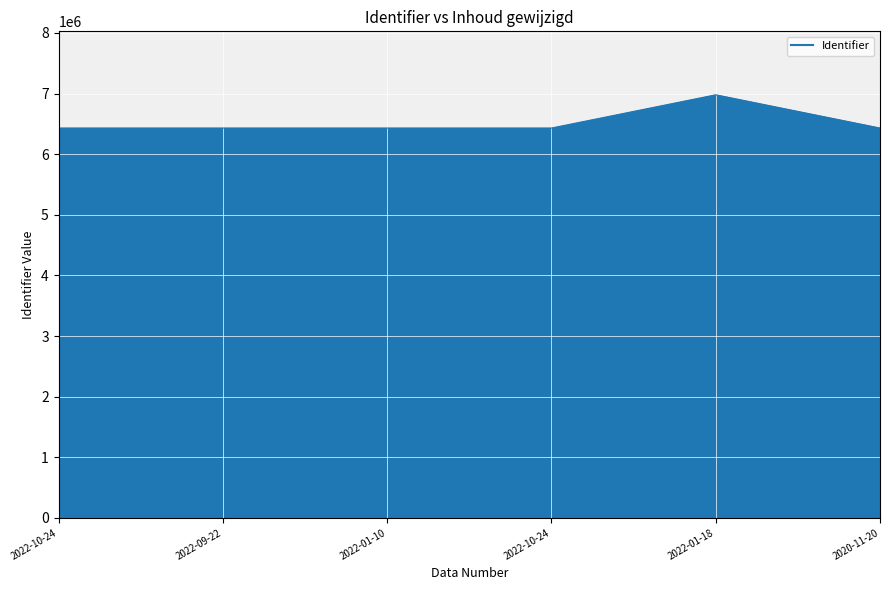

How many categories are shown in the chart?

6